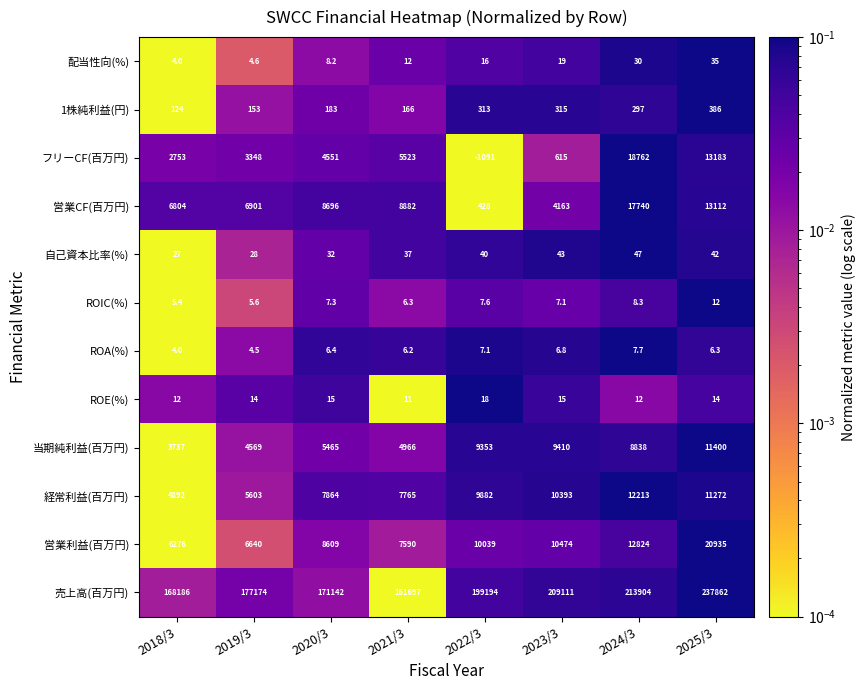

What is the difference between the maximum and minimum values in the 経常利益(百万円) series?

7321.0